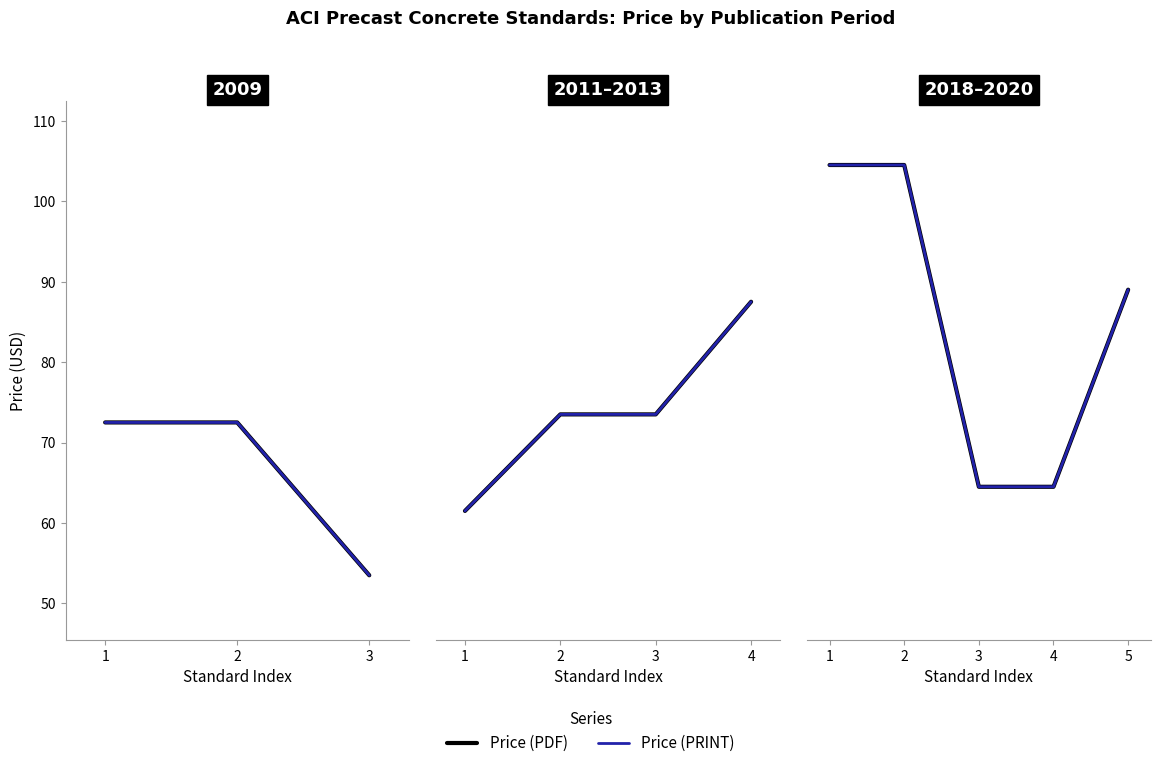

True or false: Price (PRINT) has more than 2 points higher than both neighbors.

False